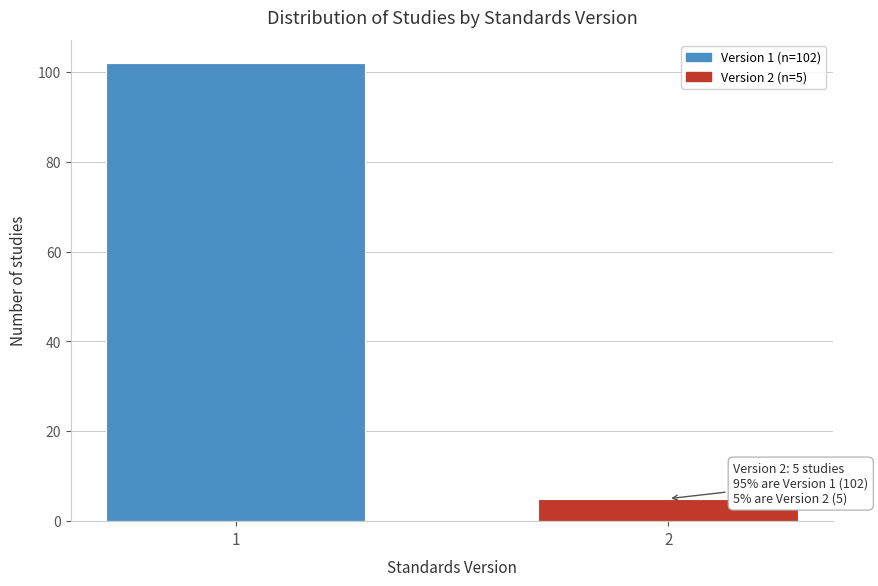

Reading left to right, transcribe all the data shown in this chart.

102	5